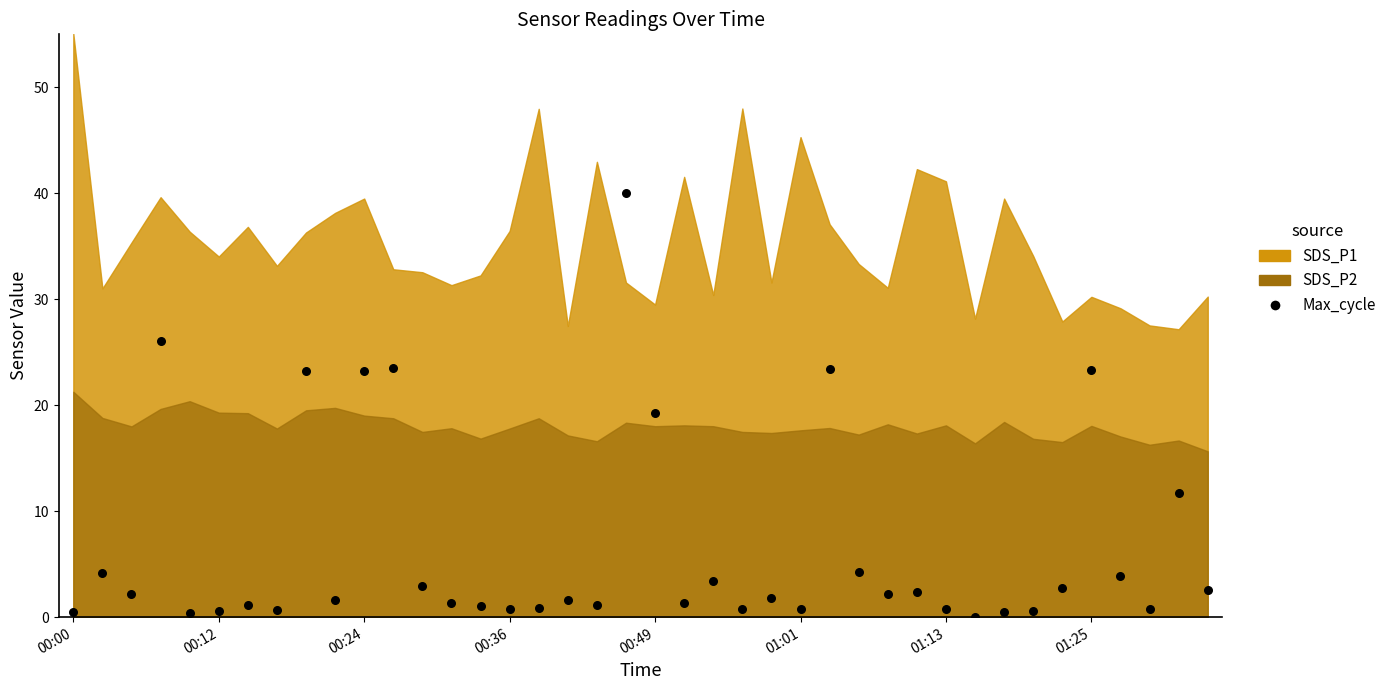

What is the range of Y values (max minus min)?

40.0